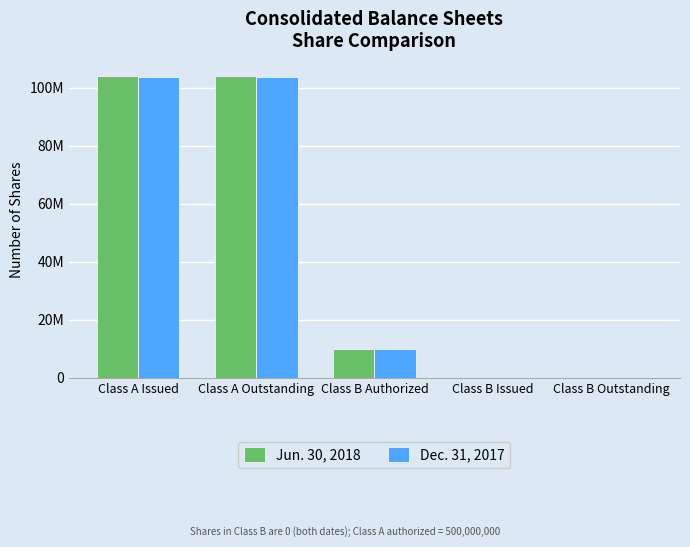

Which has a higher value, Class A Issued or Class B Authorized?

Class A Issued